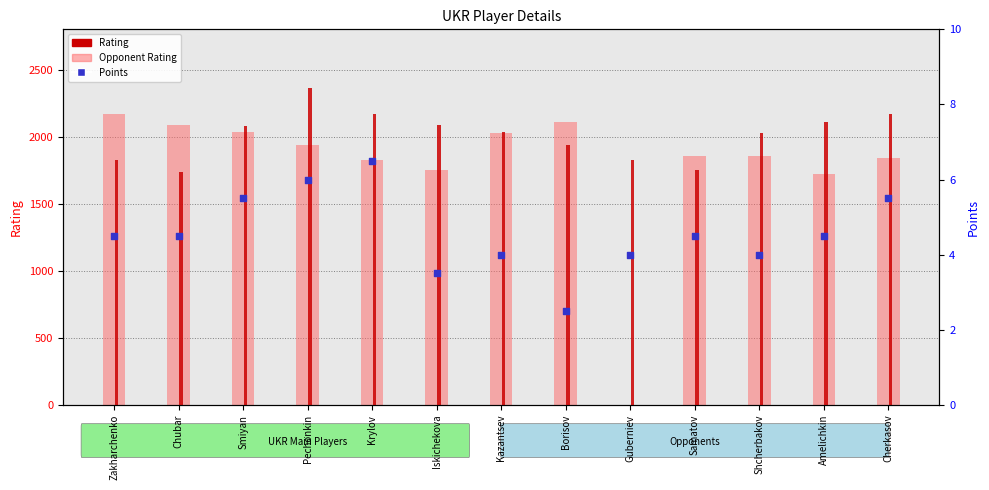

At how many categories does at least one series exceed 84?

13